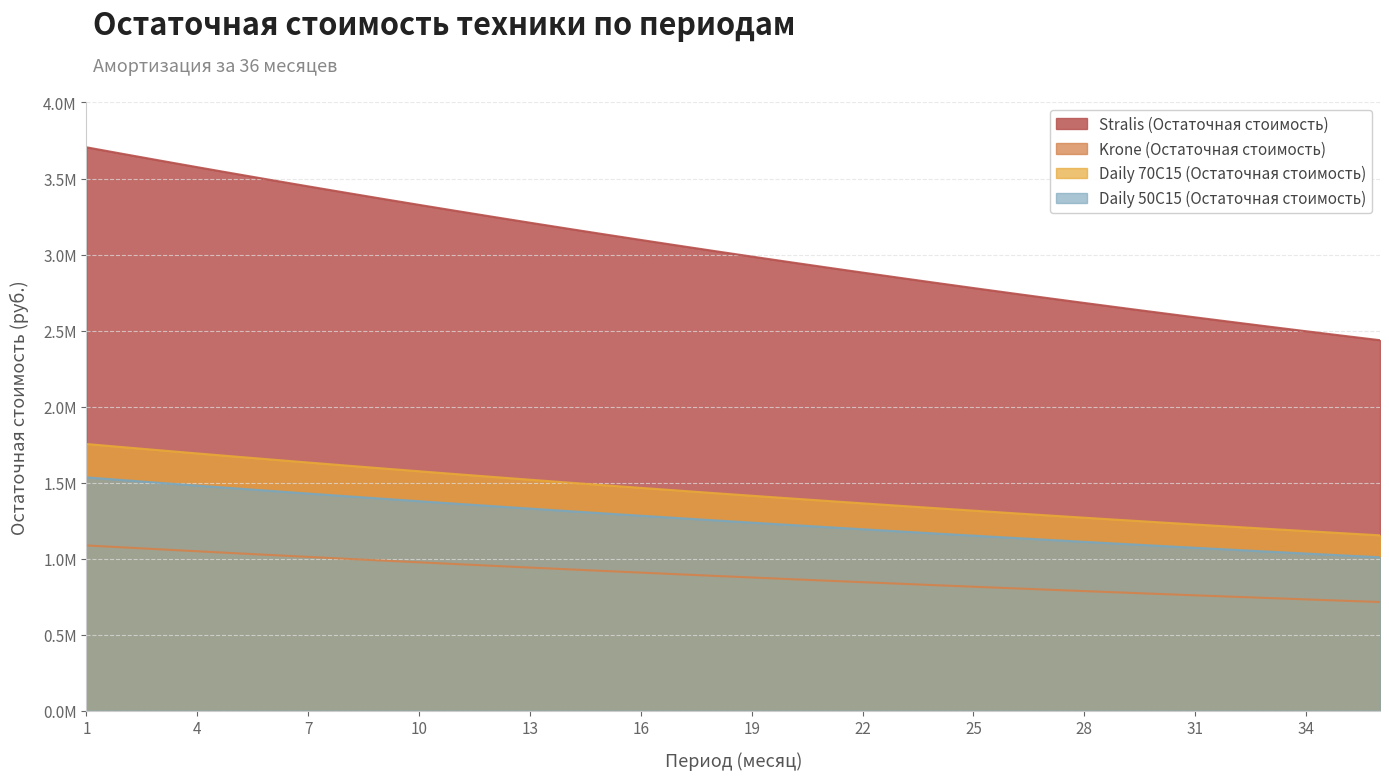

What is the difference between the maximum and minimum values in the Stralis (Остаточная стоимость) series?

1268734.4